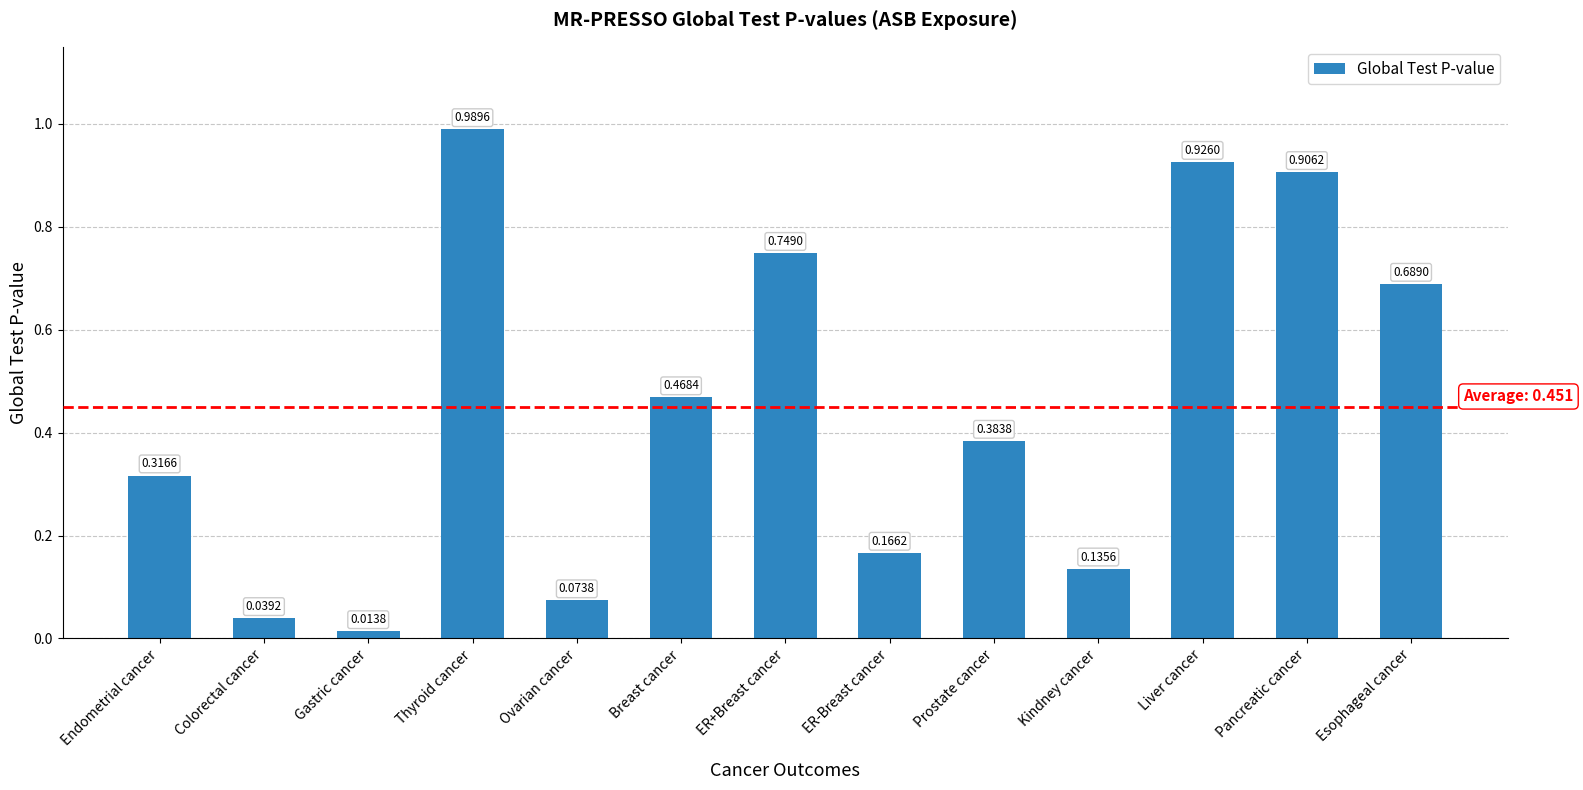

What is the change in value from ER+Breast cancer to Liver cancer?

+0.2